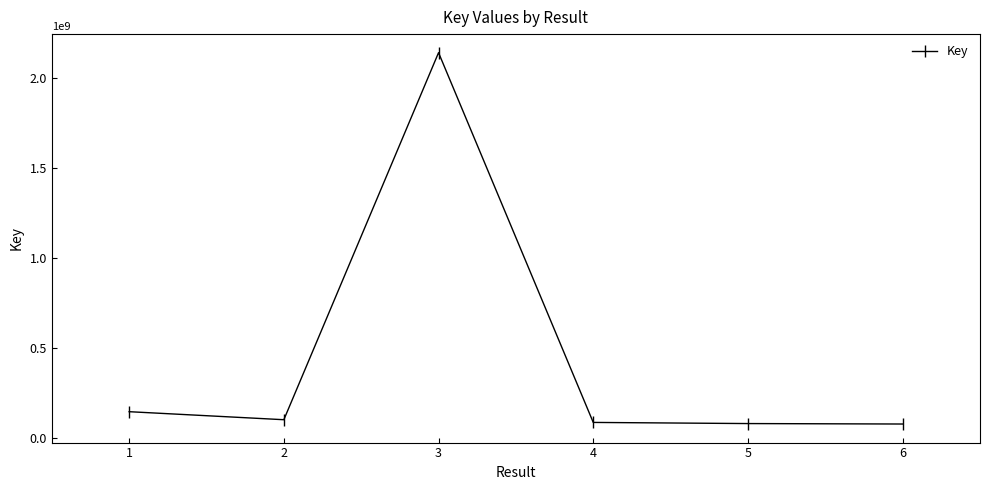

What is the minimum value shown in the chart?

76793365